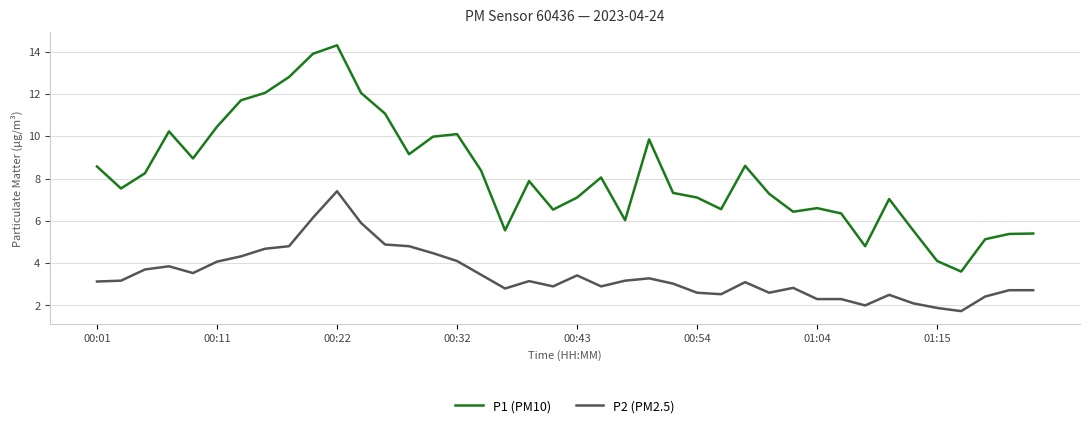

True or false: P2 (PM2.5) and P1 (PM10) intersect in this chart.

False